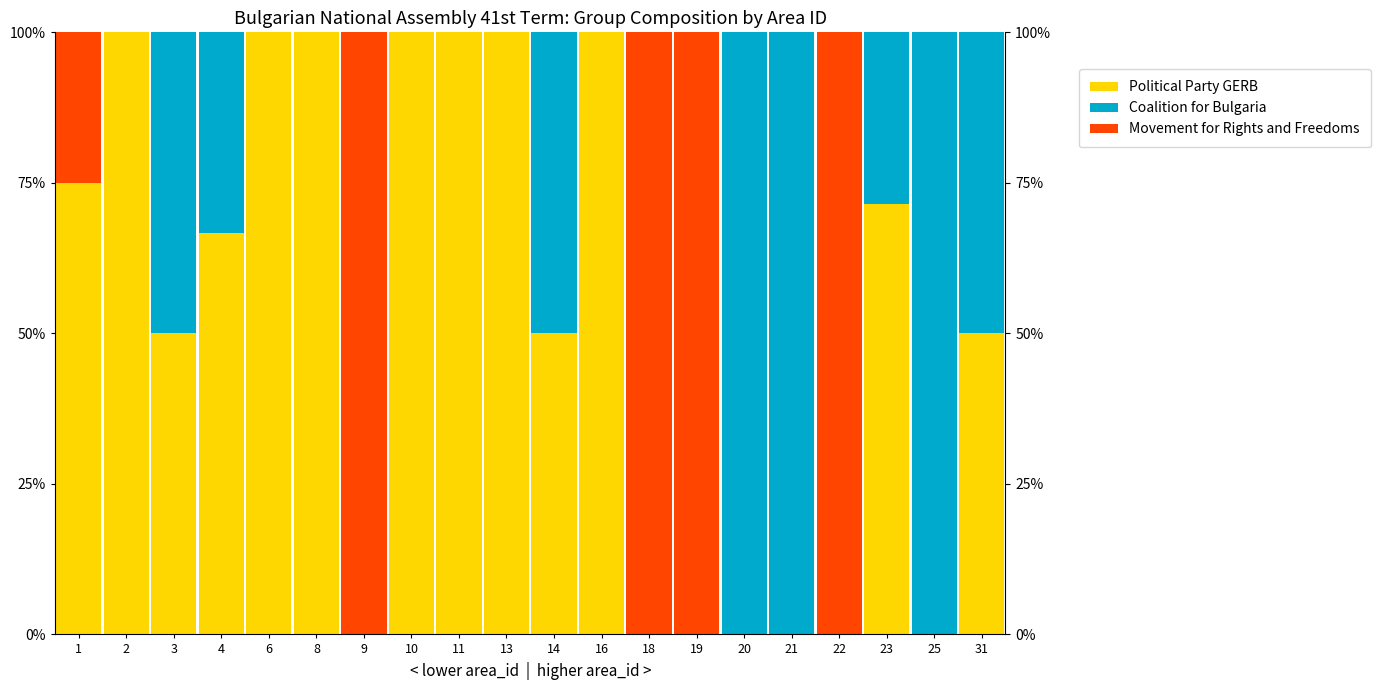

Is it true that Political Party GERB equals 71.4 at 23?

True